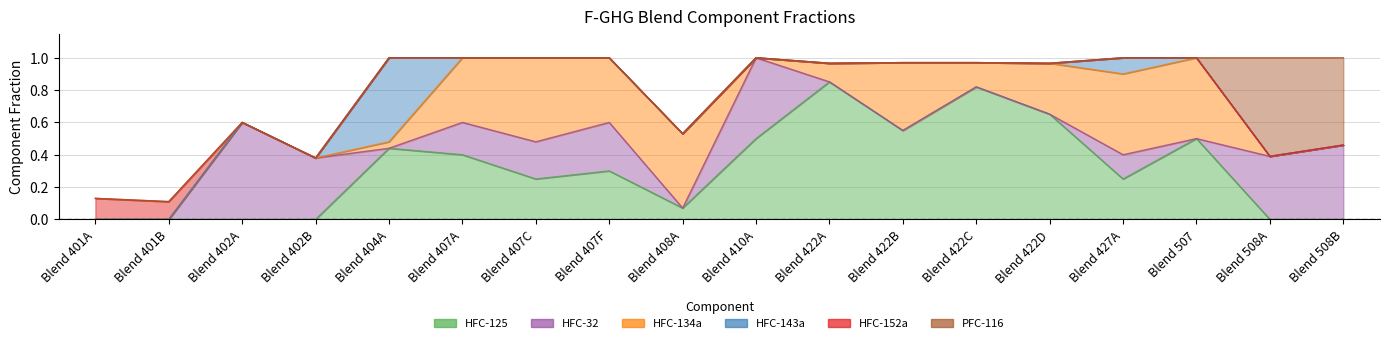

Which series has the largest range (max minus min)?

HFC-125